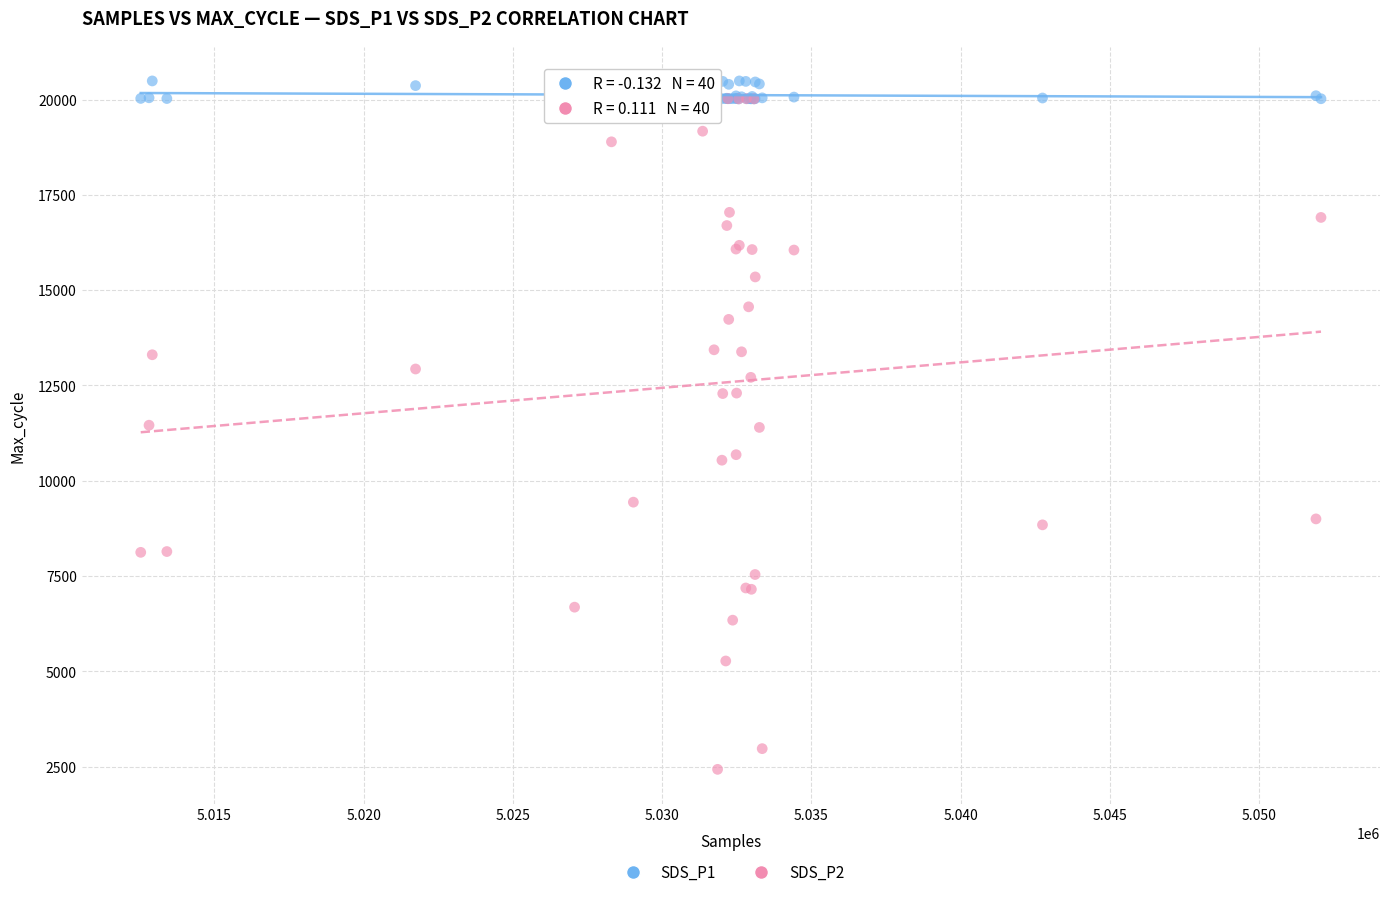

What are all the series names shown in the legend?

SDS_P1, SDS_P2